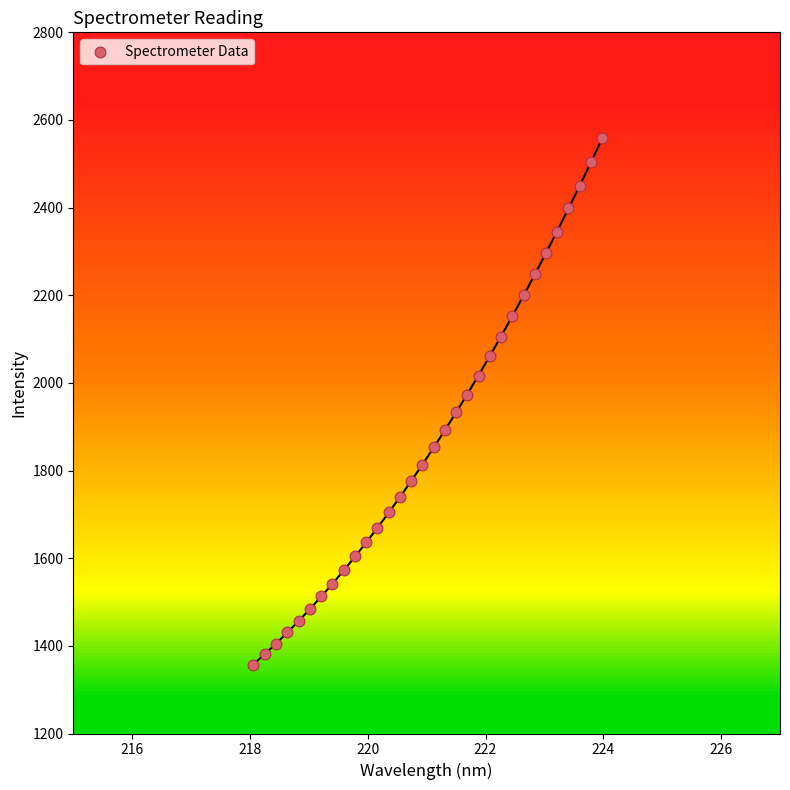

What is the range of X values (max minus min)?

5.9